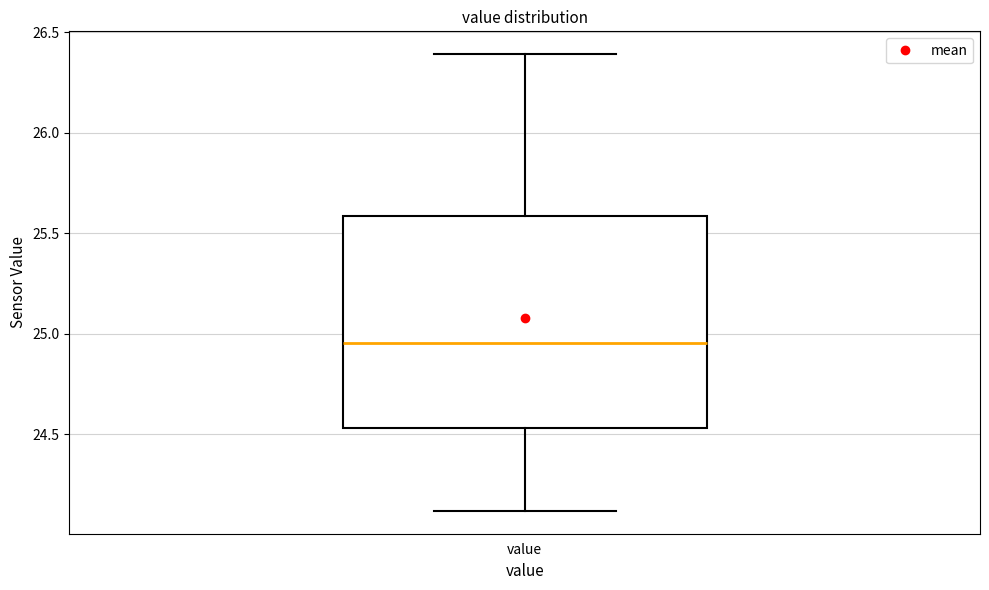

Transcribe this box plot: give where the median line is, the range the box spans, and where the two whiskers end, as read against the y-axis. The values are not printed on the chart, so give them approximately, as read against the axis.

median 24.95, box 24.55 to 25.60, whiskers 24.10 to 26.40